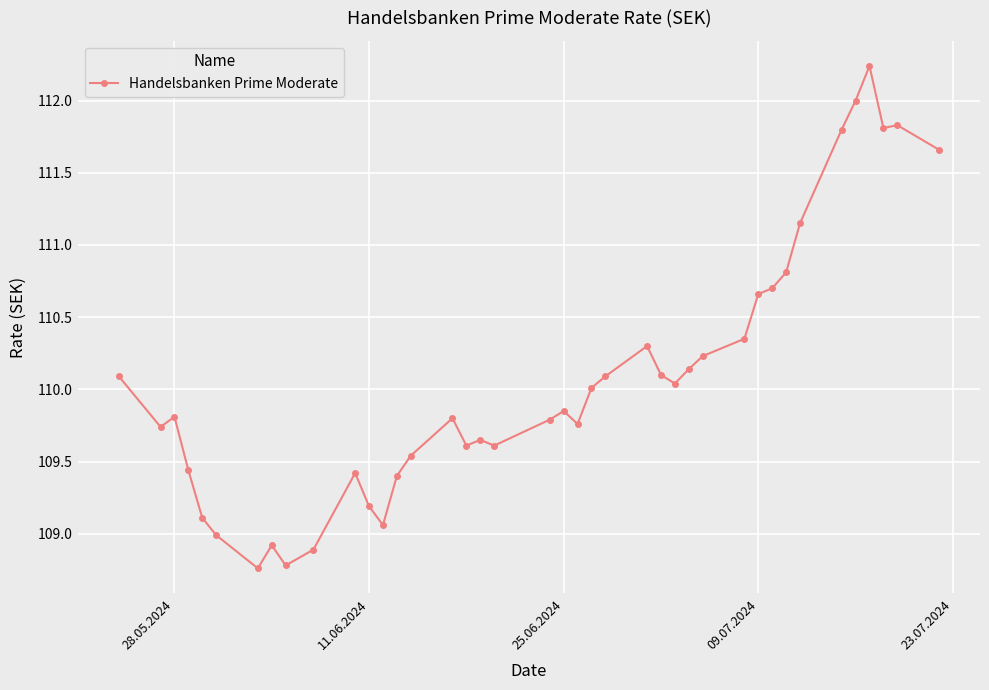

What is the value of the 17th point from the left?

109.6